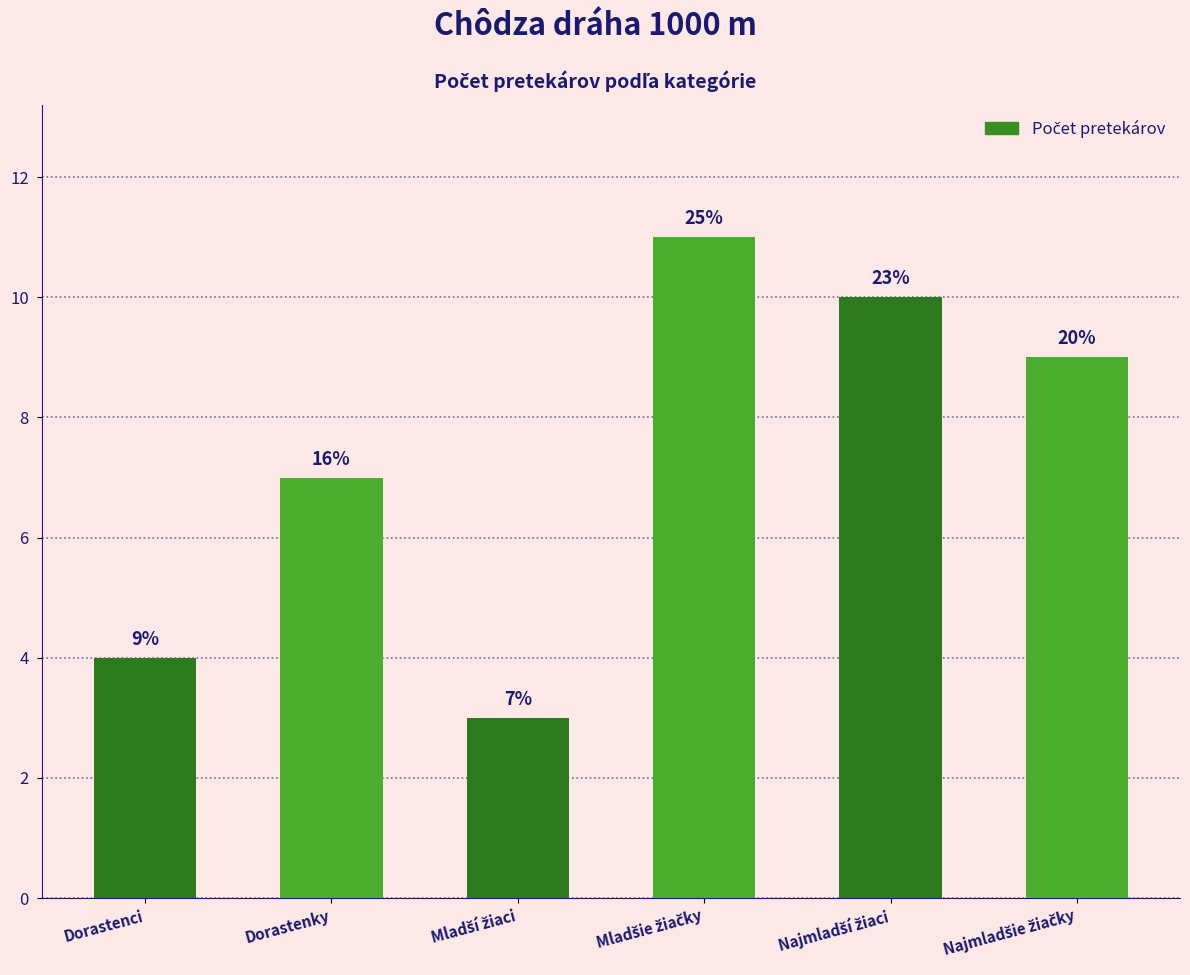

The value at Dorastenci is 5. True or false?

False